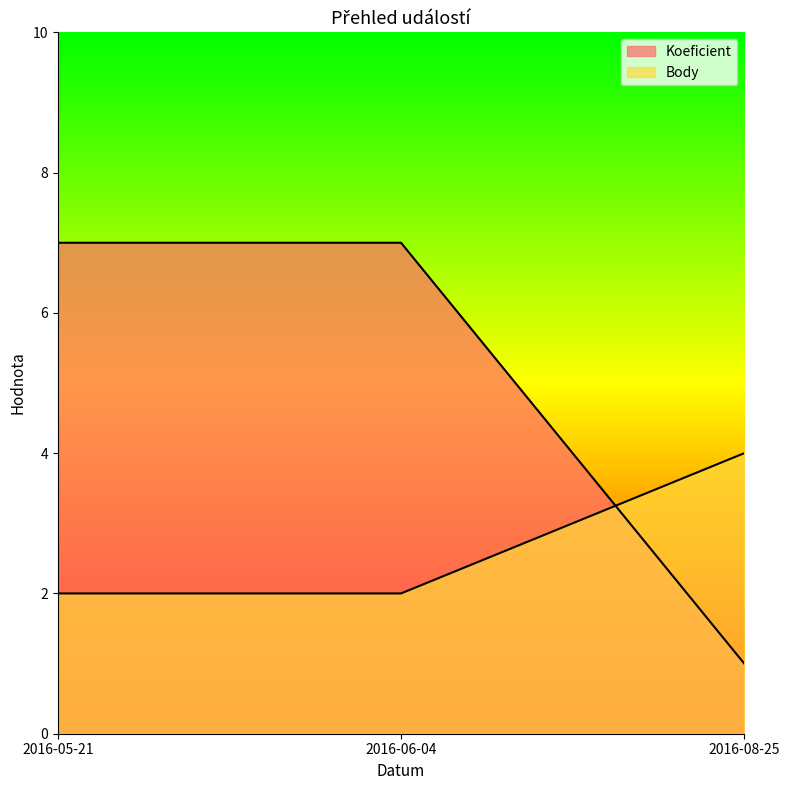

At which category is the sum across all series the highest?

2016-05-21